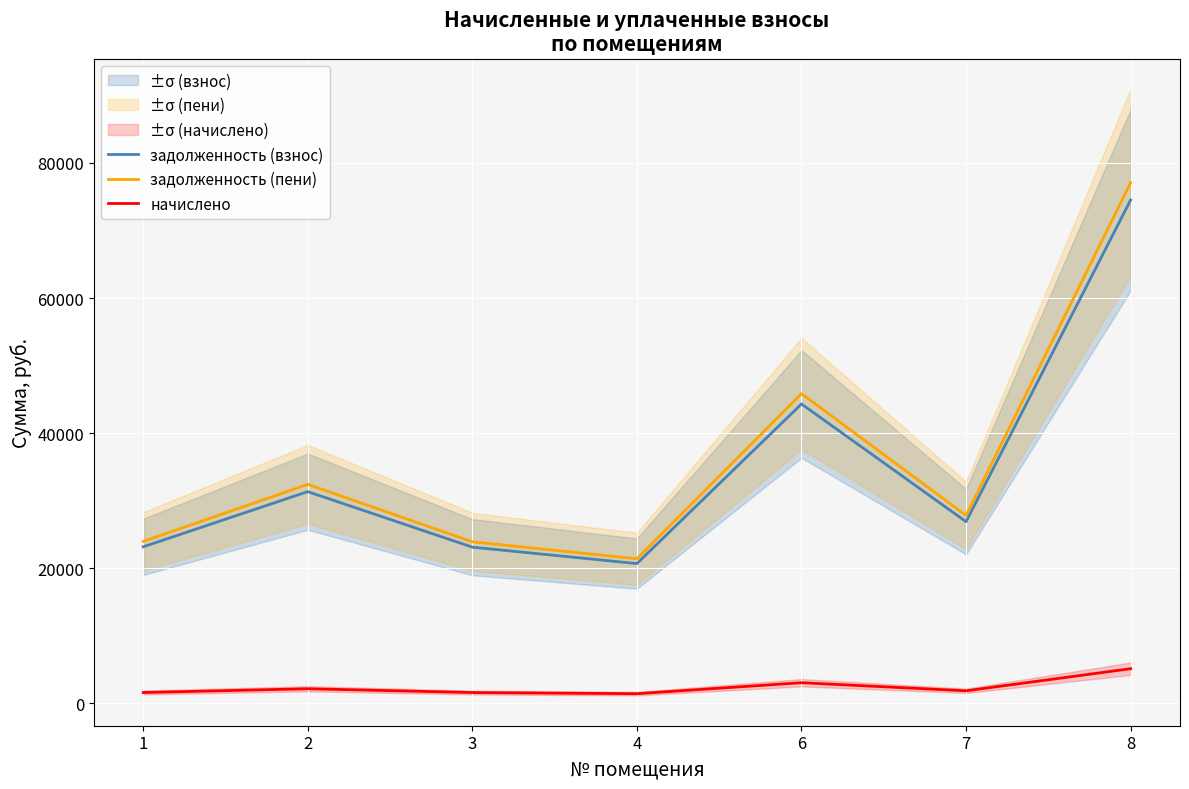

What is the highest value of the задолженность (взнос) series?

74511.2